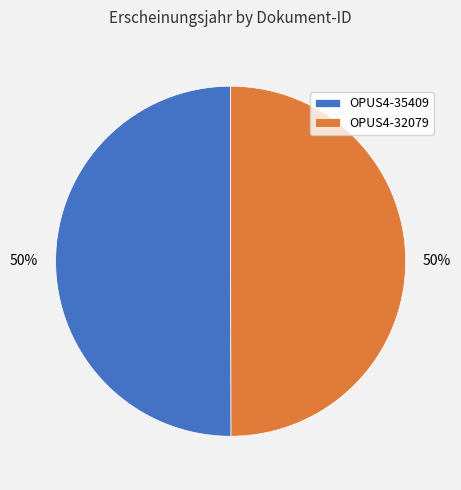

What percentage is the OPUS4-32079 slice, to the nearest percent?

50%